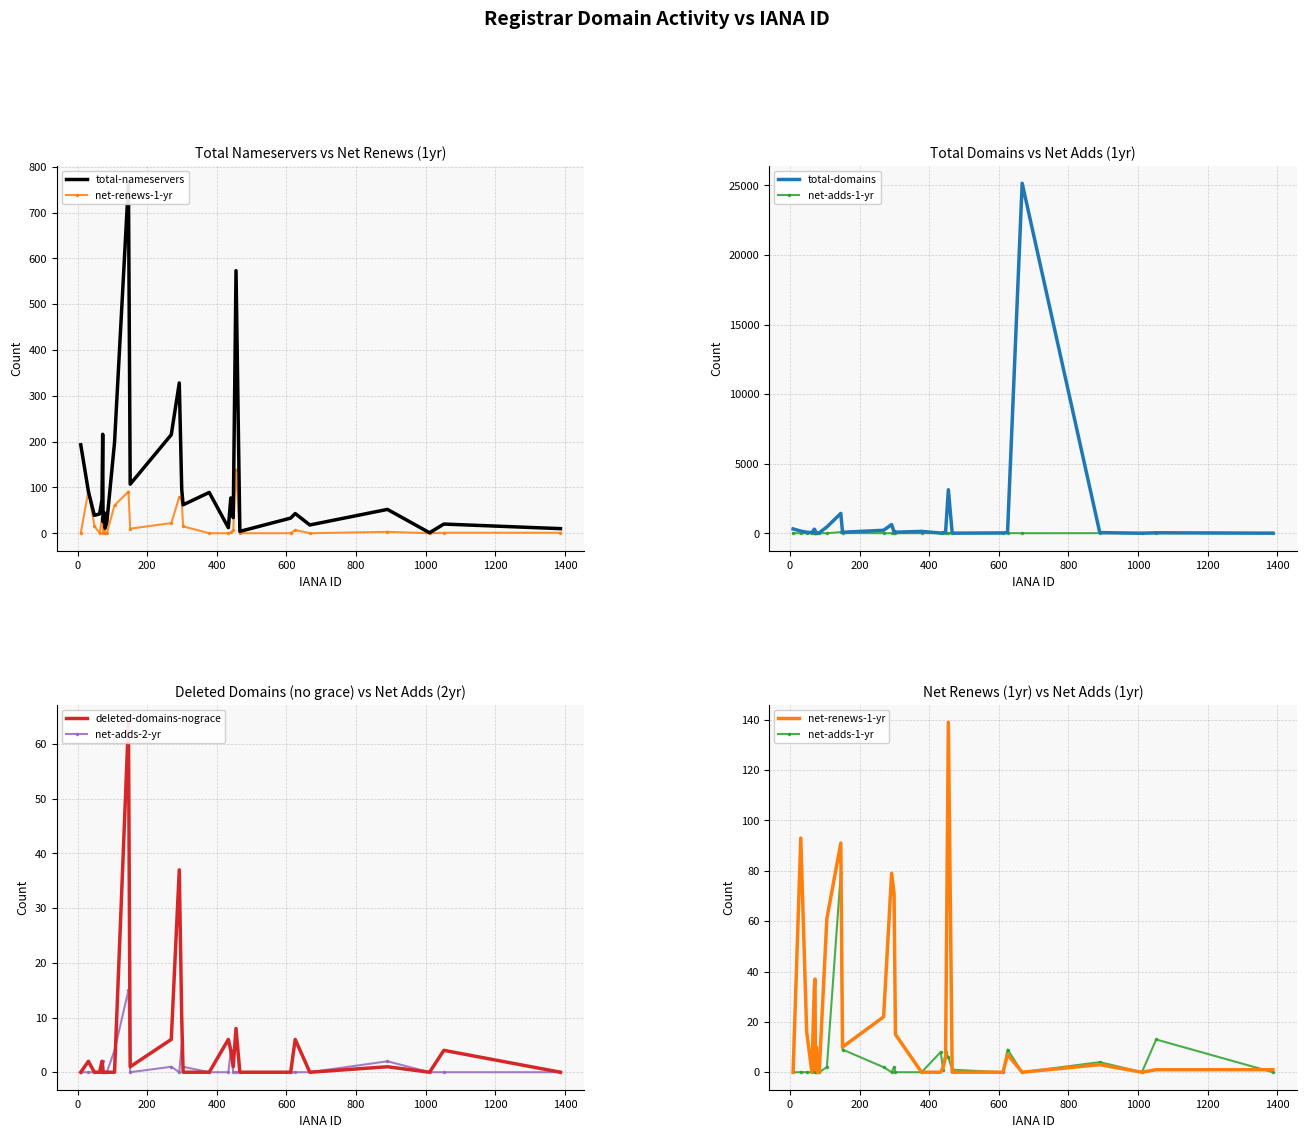

What are all the series names shown in the legend?

total-nameservers, net-renews-1-yr, total-domains, net-adds-1-yr, deleted-domains-nograce, net-adds-2-yr